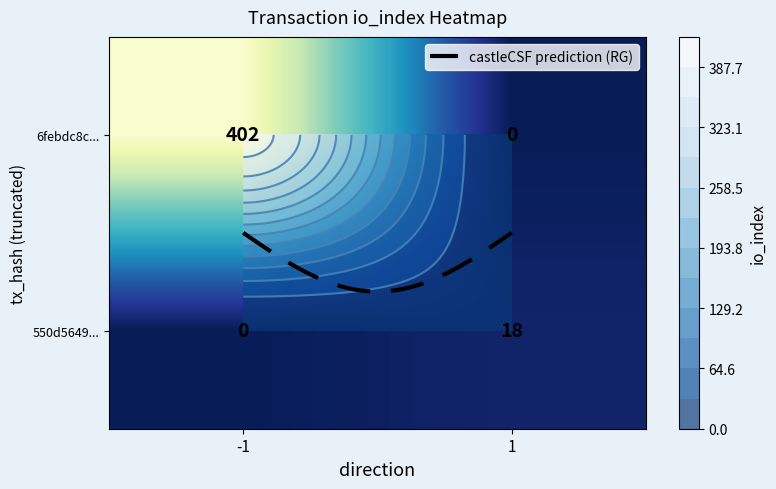

What is the highest value of the 550d56498a8fef0a689215c008881884a9d91e6 series?

18